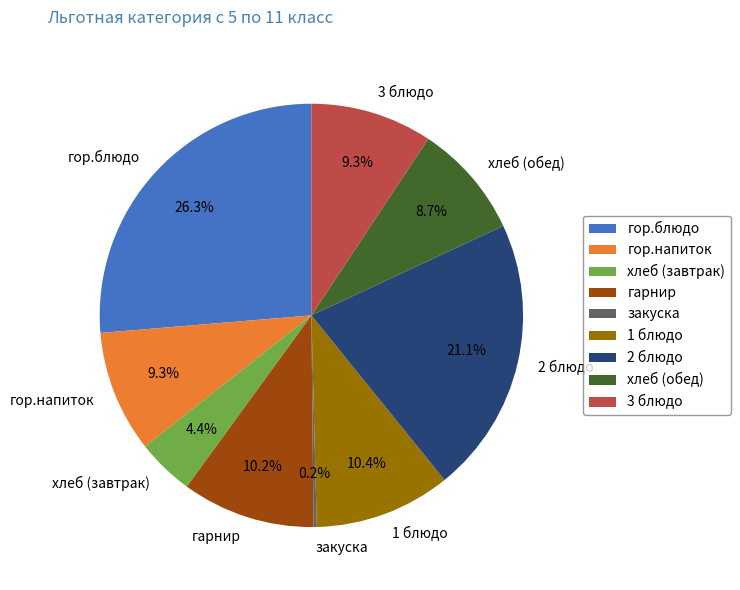

To the nearest percent, what portion does 2 блюдо represent?

21%